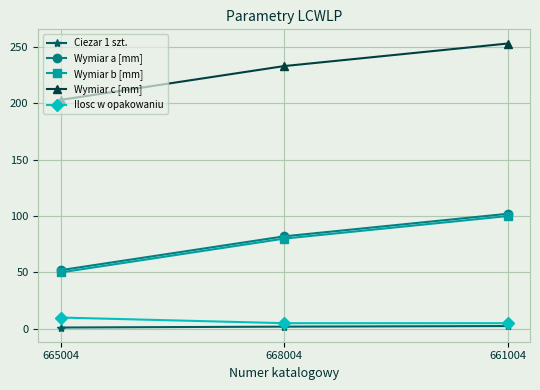

True or false: Wymiar a [mm] has a value of 135.4 at 661004.

False